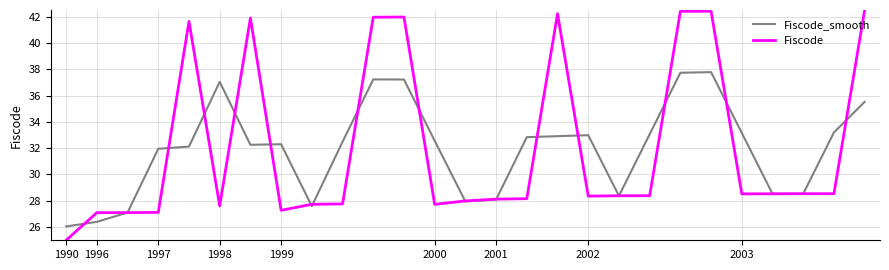

What is the greatest value displayed?

42.5